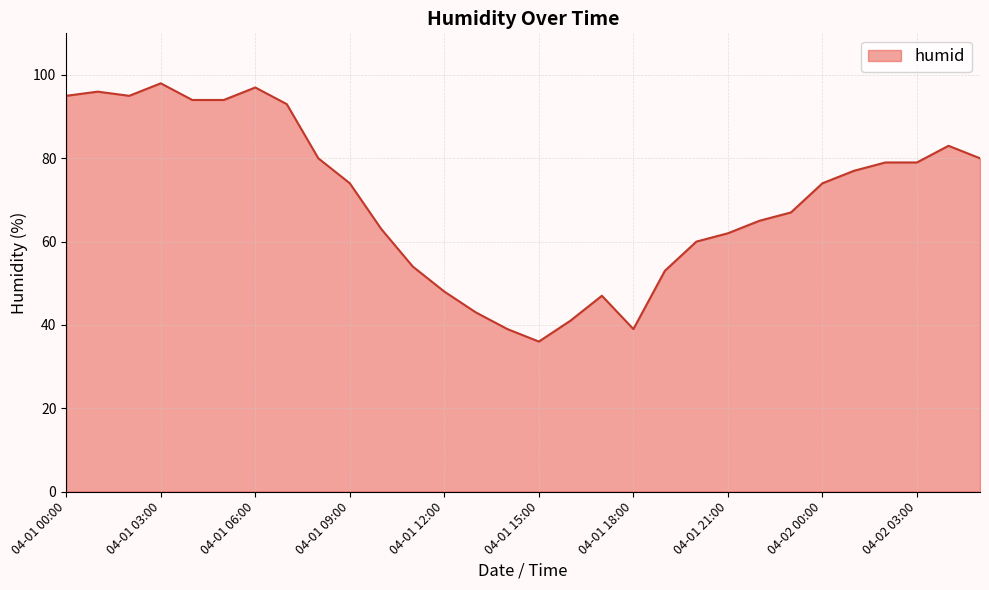

What is the difference between the maximum and minimum values?

62